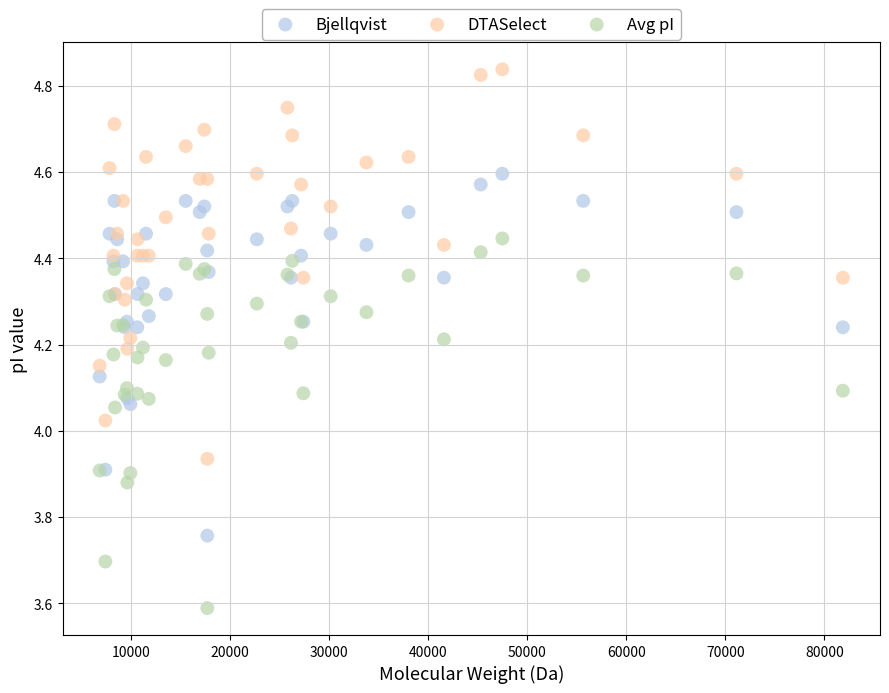

Which series has the widest spread of Y values?

DTASelect